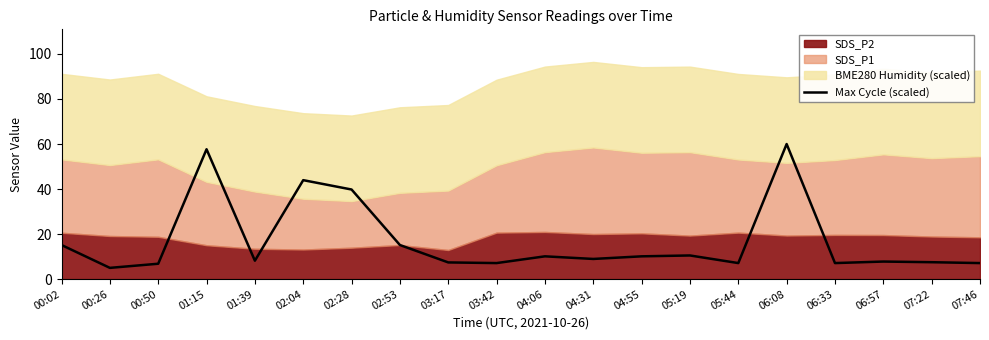

Is it true that the value at 00:02 is 15.1?

True